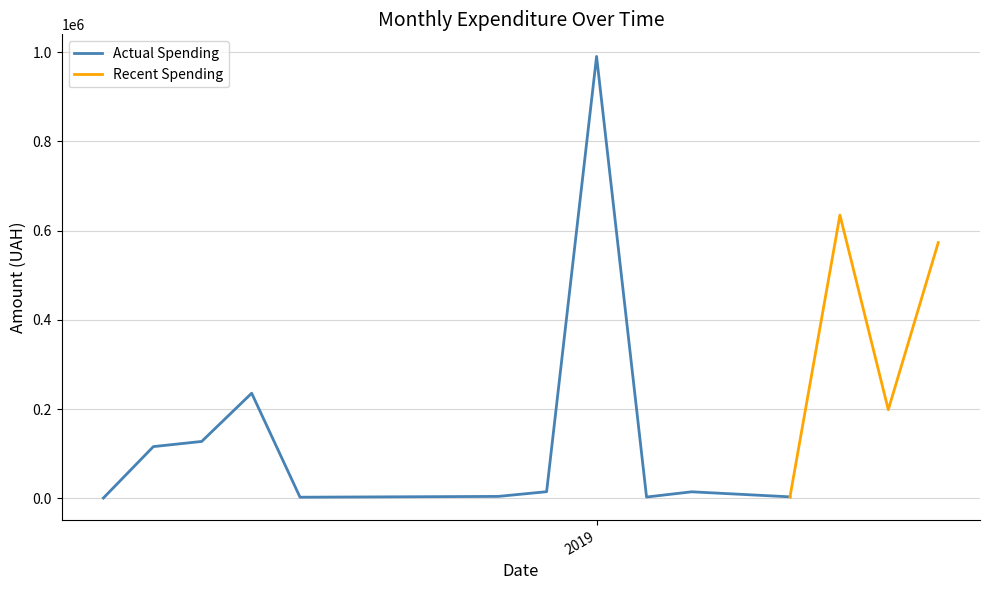

What is the difference between the maximum and minimum values?

979001.4